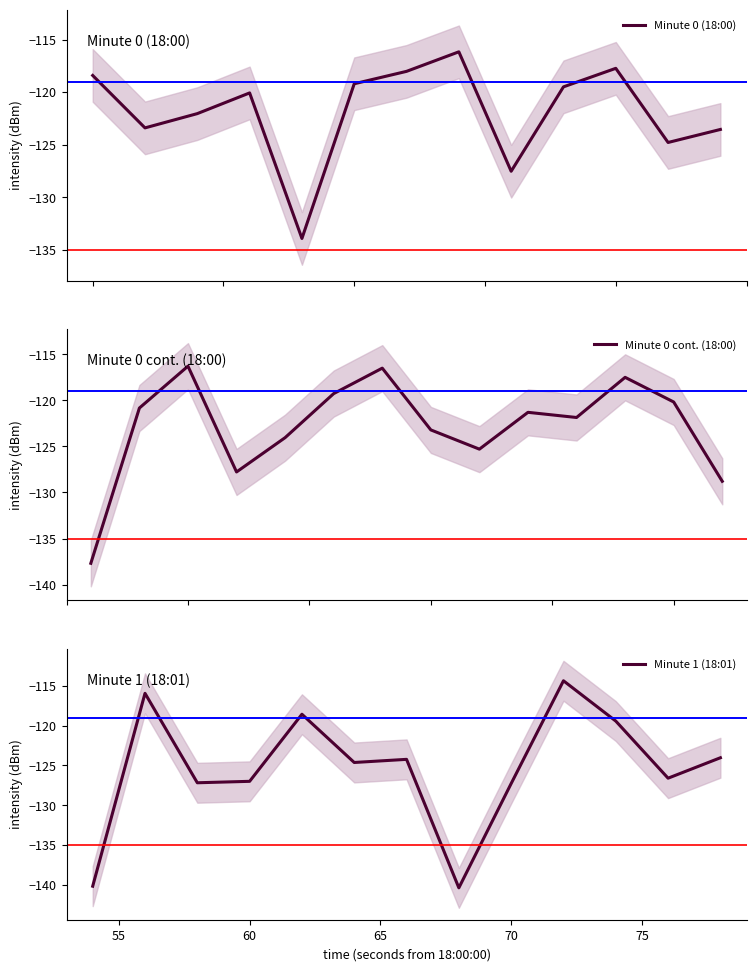

What is the value of the 26th point from the left?

-120.2